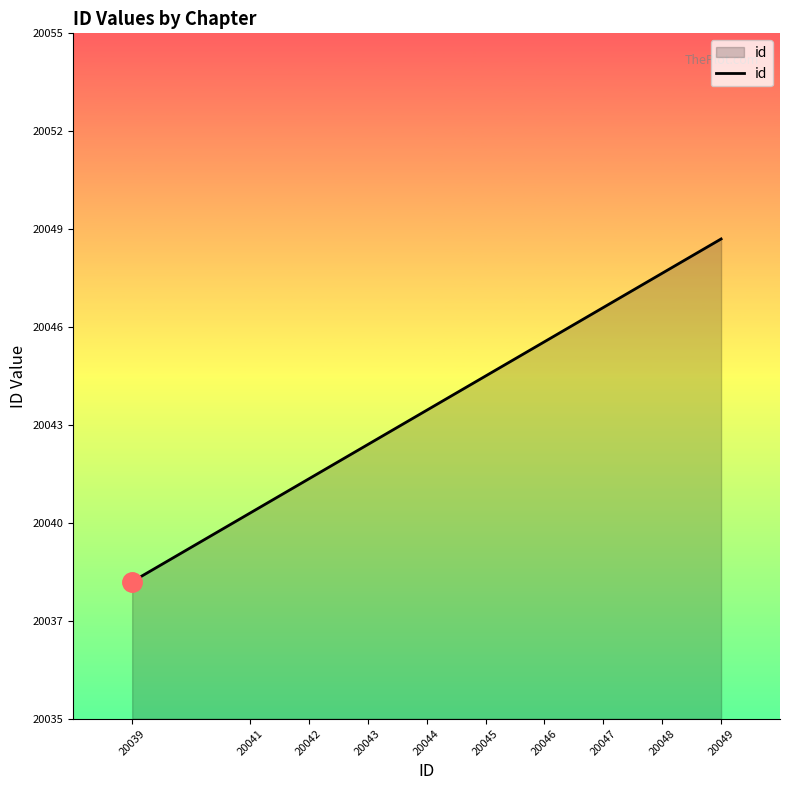

What is the difference between the maximum and minimum values?

10